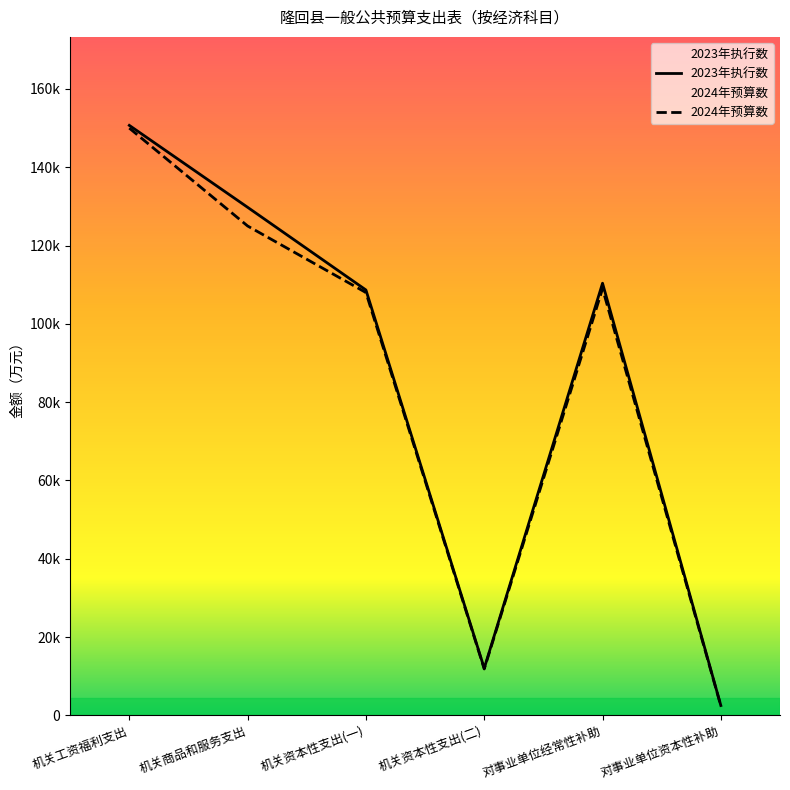

How many lines are shown in the chart?

2